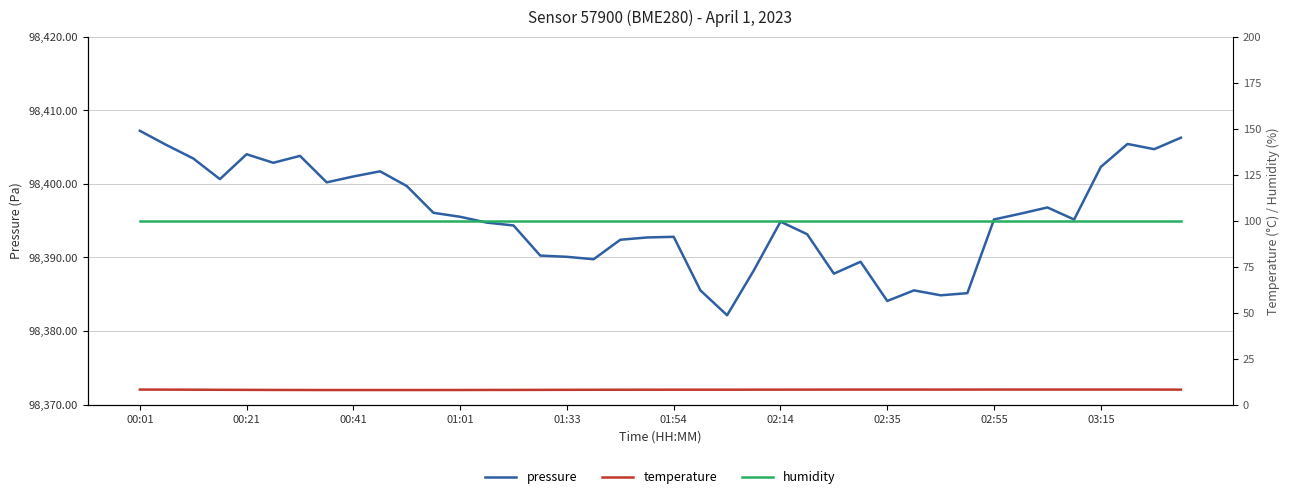

The value of temperature at 10 is 7.9. True or false?

True